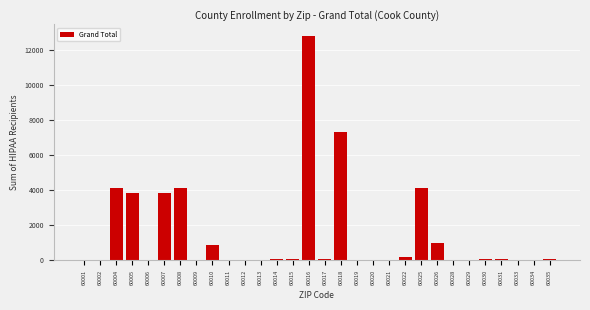

True or false: the data shows 3838.9 at 60007.

True